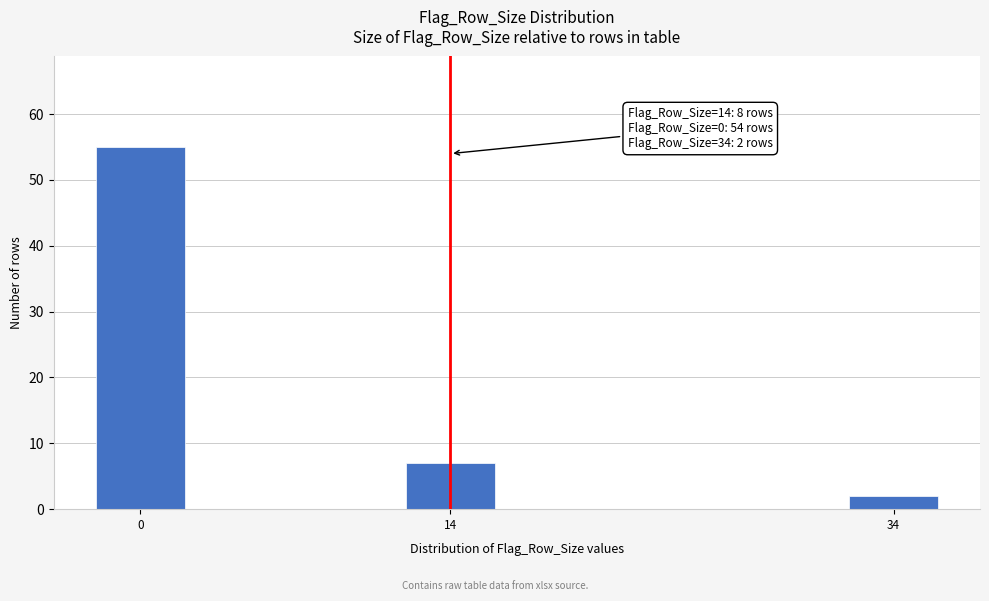

Reading left to right, what are all the values shown in this chart?

55	7	2